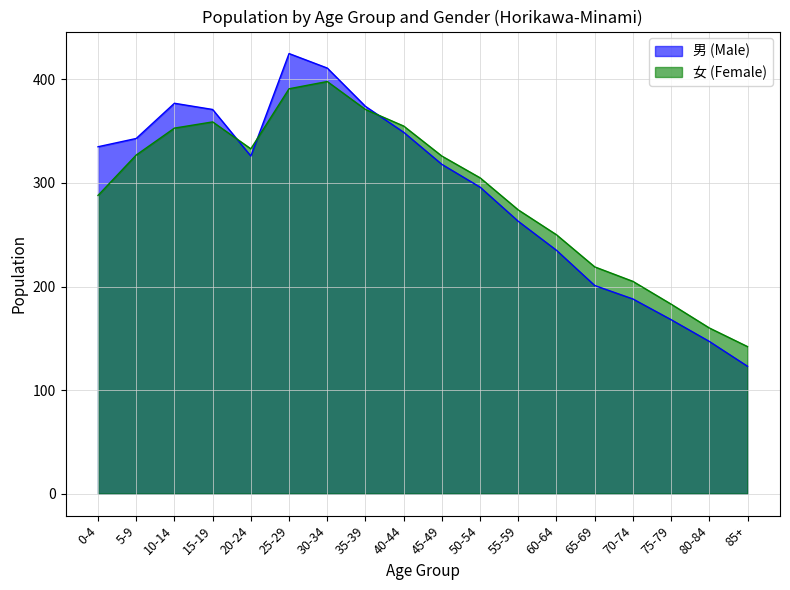

Between which two adjacent categories do 男 (Male) and 女 (Female) first intersect?

15-19 and 20-24